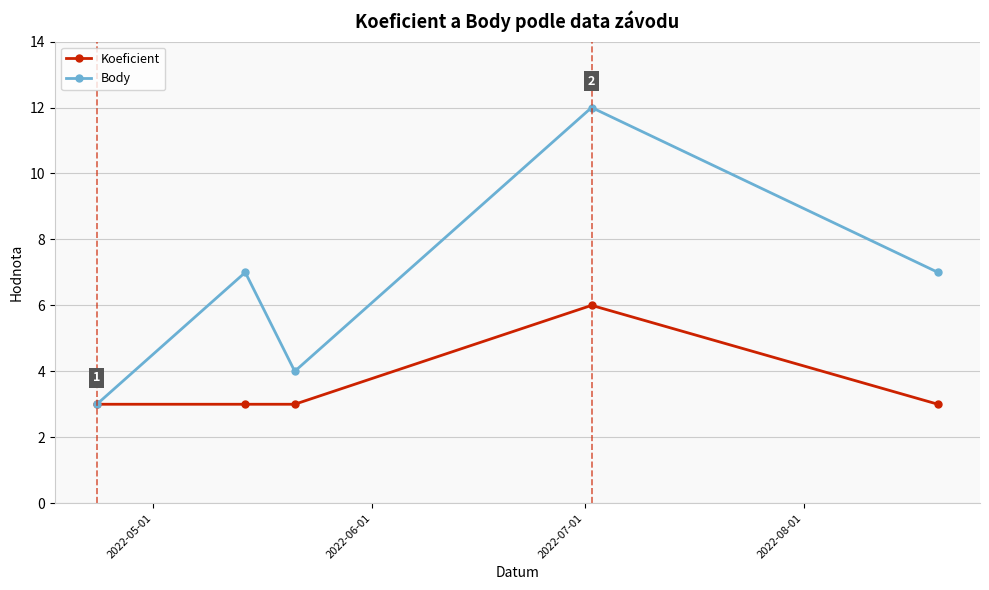

How many interior local peaks does the Body series have?

2